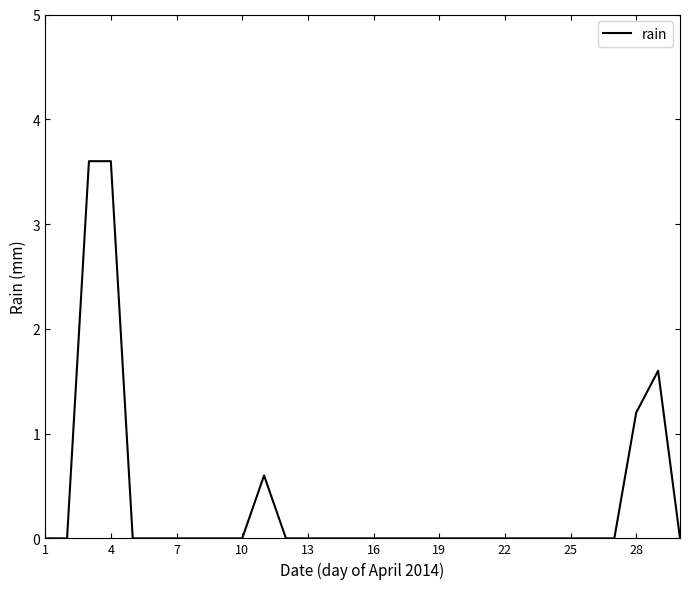

Is this an area chart (filled region under the line)?

No